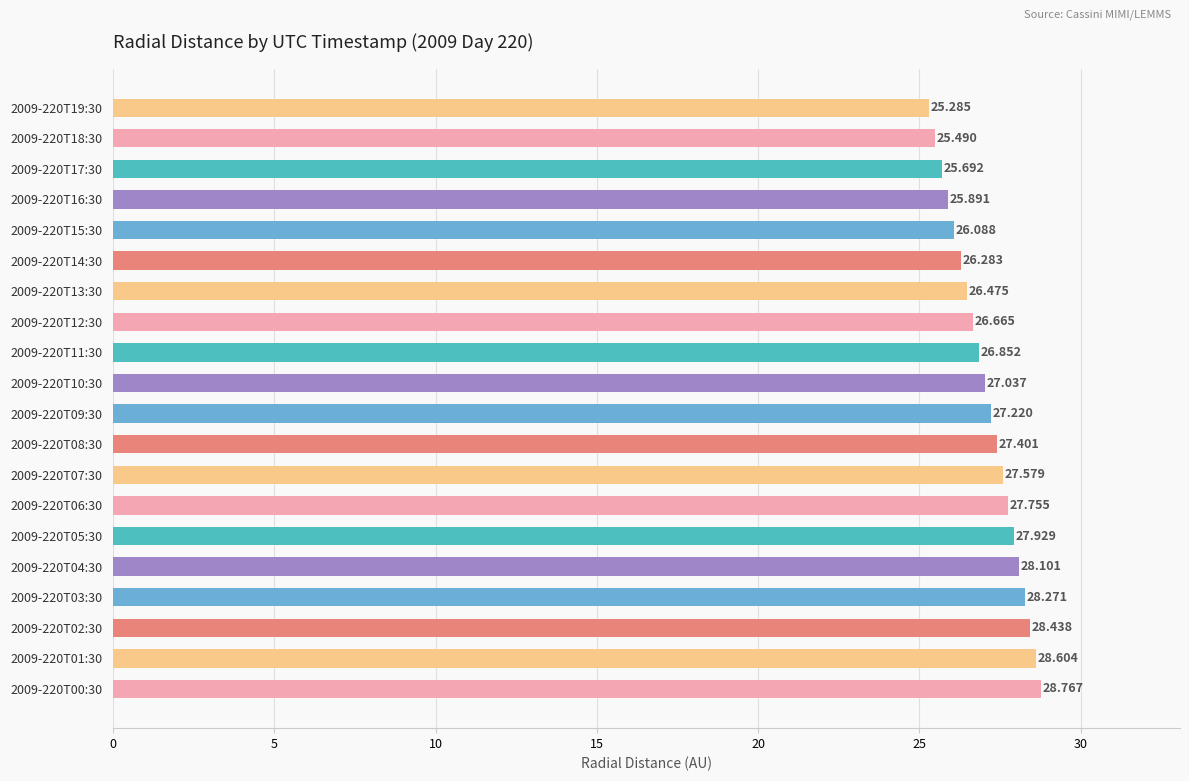

What is the maximum value shown in the chart?

28.8